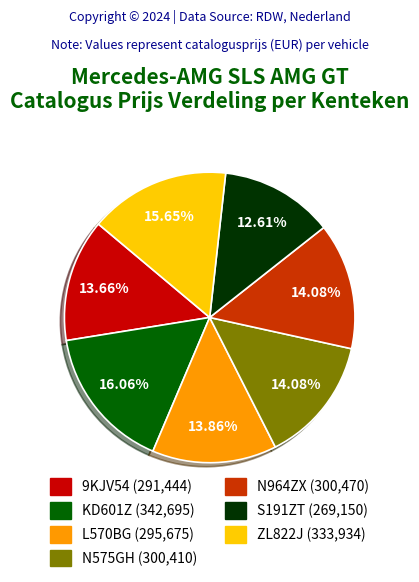

How many slices are in this pie chart?

7